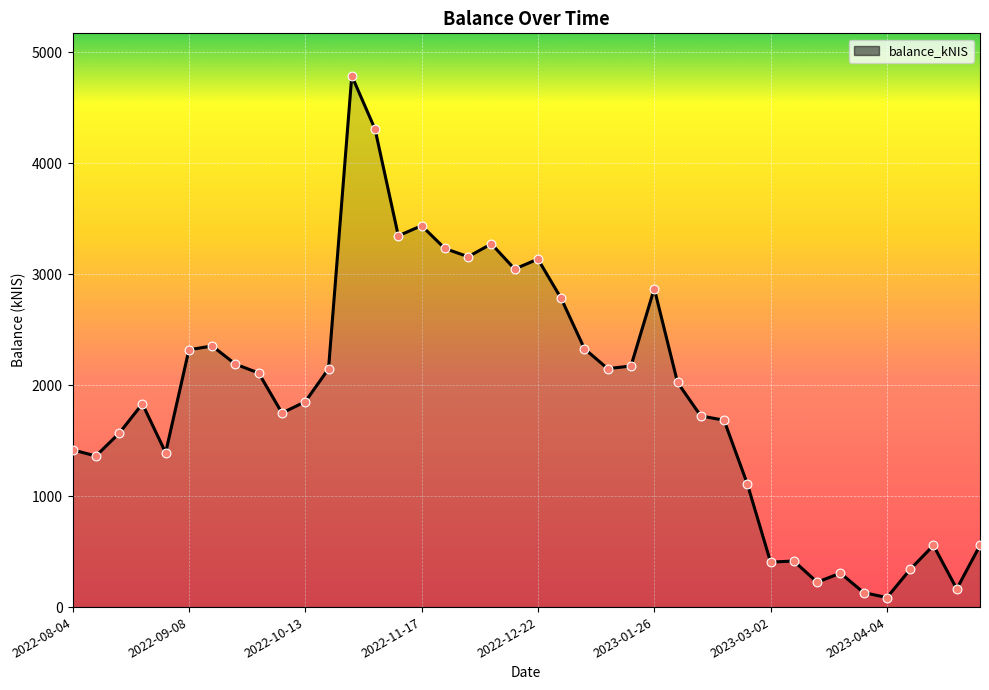

What is the difference between the maximum and minimum values?

4701.5